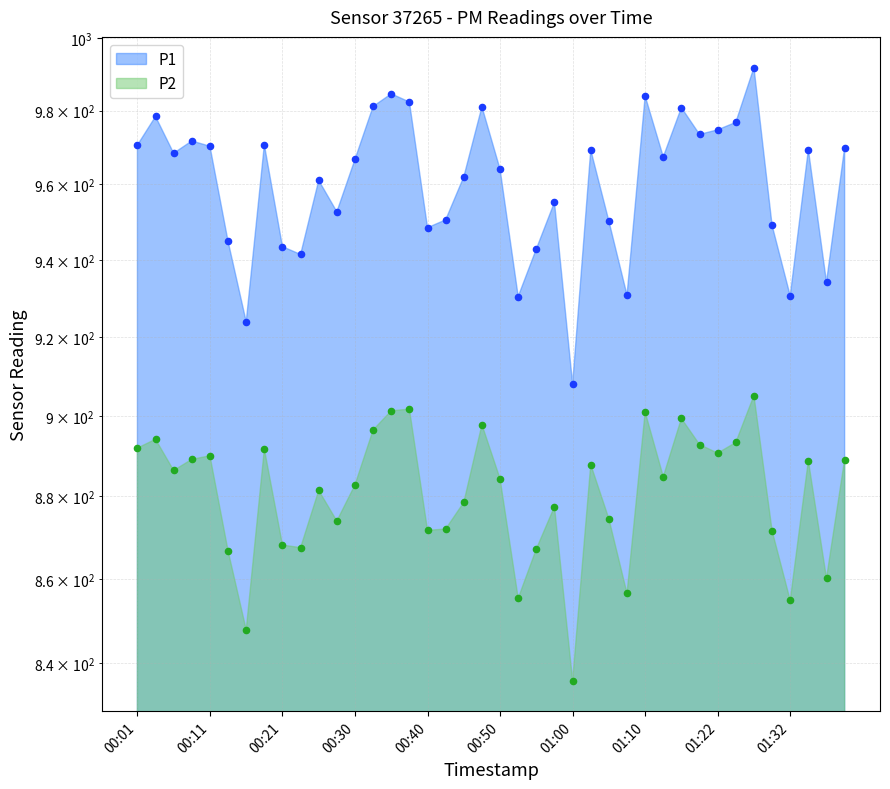

Is the value of P2 at 01:10 greater than the value of P1 at 01:05?

No